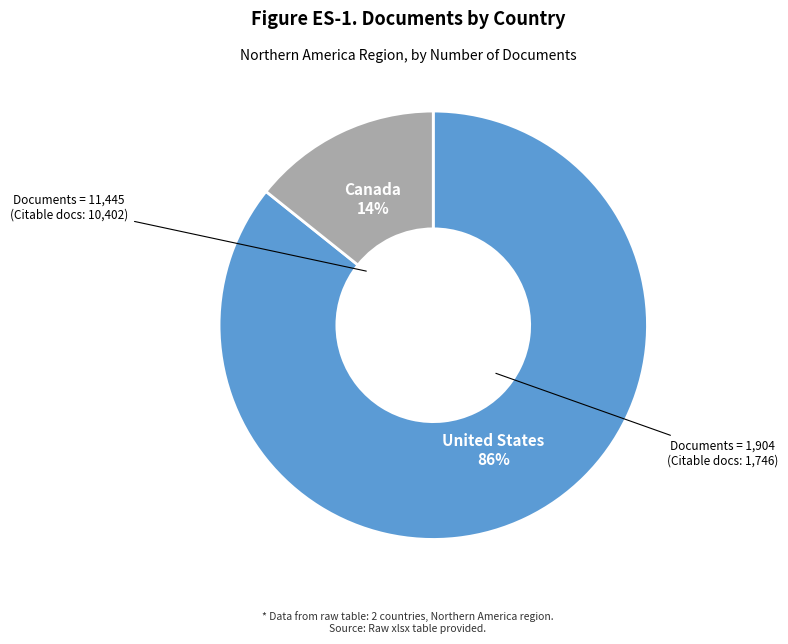

How many slices are in this pie chart?

2